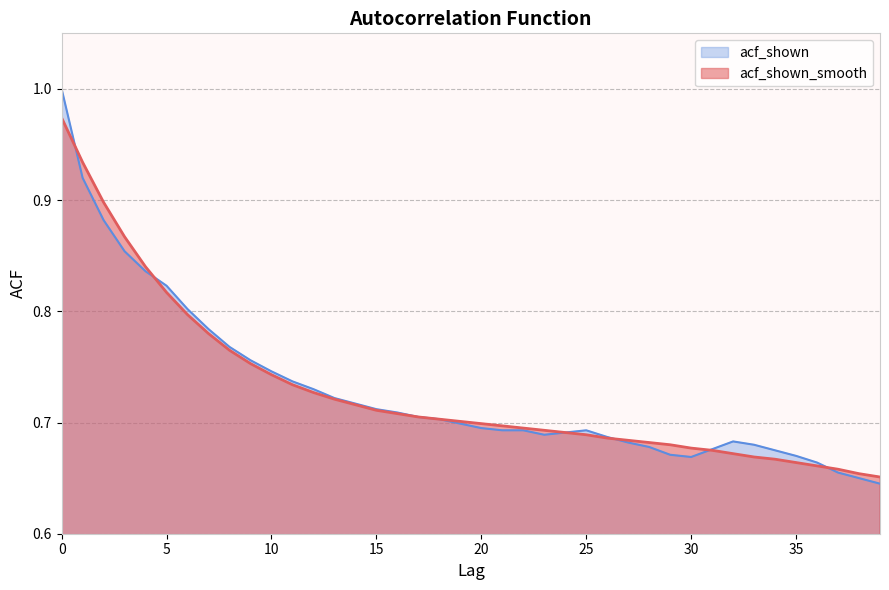

True or false: acf_shown and acf_shown_smooth intersect in this chart.

True